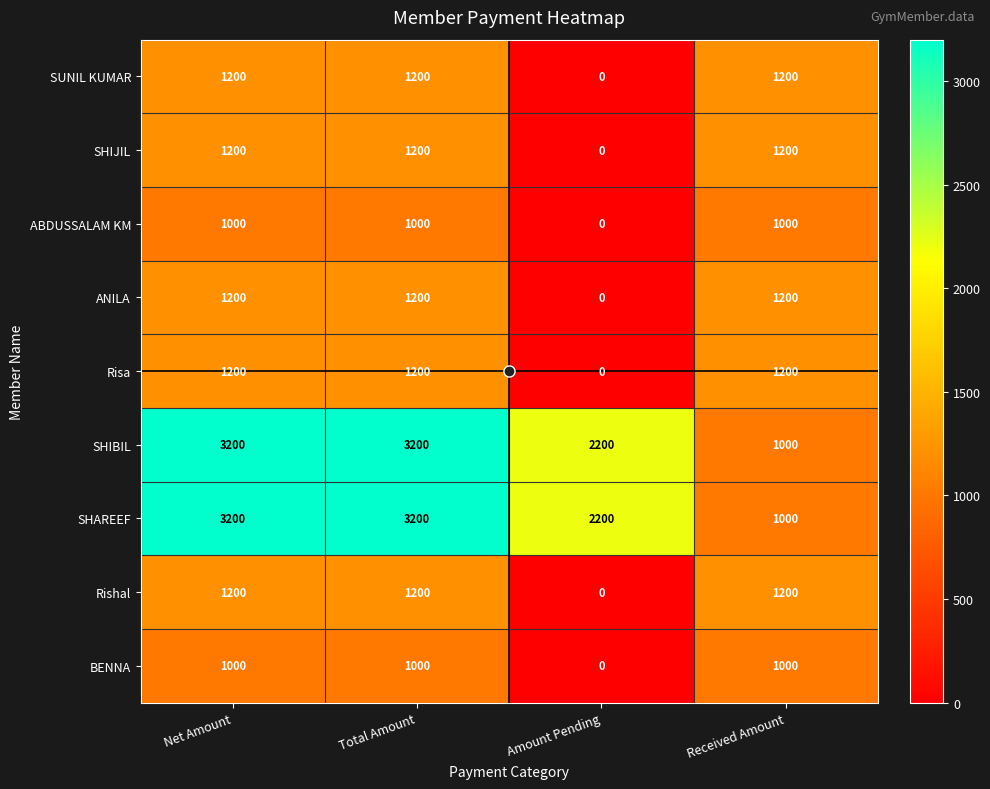

Is the value of SHAREEF at Received Amount greater than the value of SHIBIL at Amount Pending?

No